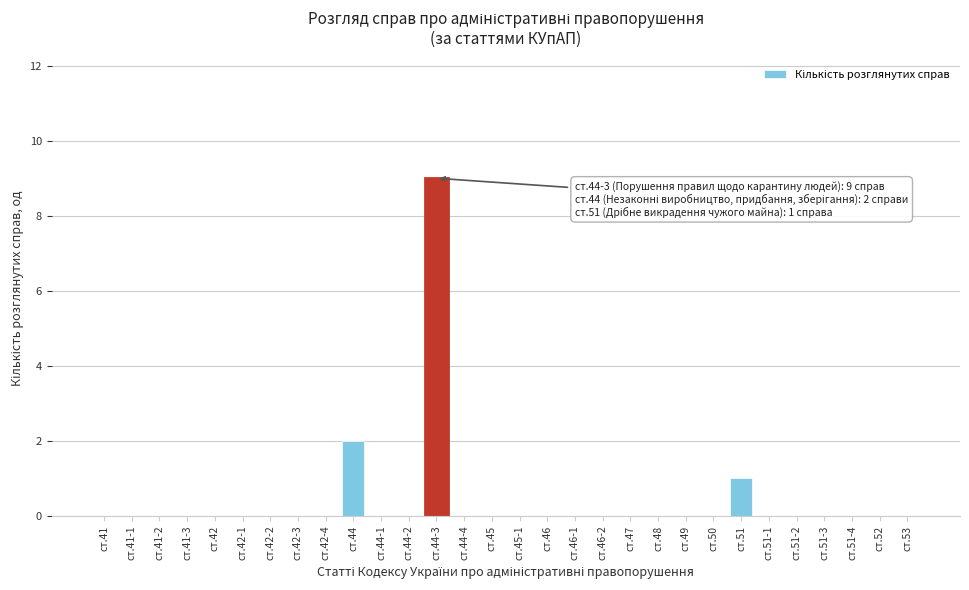

Reading left to right, what are all the values shown in this chart?

ст.41=0	ст.41-1=0	ст.41-2=0	ст.41-3=0	ст.42=0	ст.42-1=0	ст.42-2=0	ст.42-3=0	ст.42-4=0	ст.44=2	ст.44-1=0	ст.44-2=0	ст.44-3=9	ст.44-4=0	ст.45=0	ст.45-1=0	ст.46=0	ст.46-1=0	ст.46-2=0	ст.47=0	ст.48=0	ст.49=0	ст.50=0	ст.51=1	ст.51-1=0	ст.51-2=0	ст.51-3=0	ст.51-4=0	ст.52=0	ст.53=0